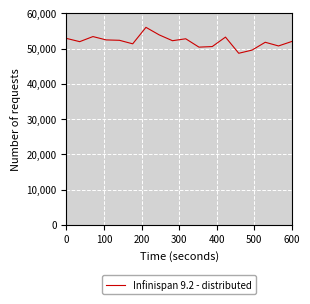

What is the minimum value shown in the chart?

48704.1